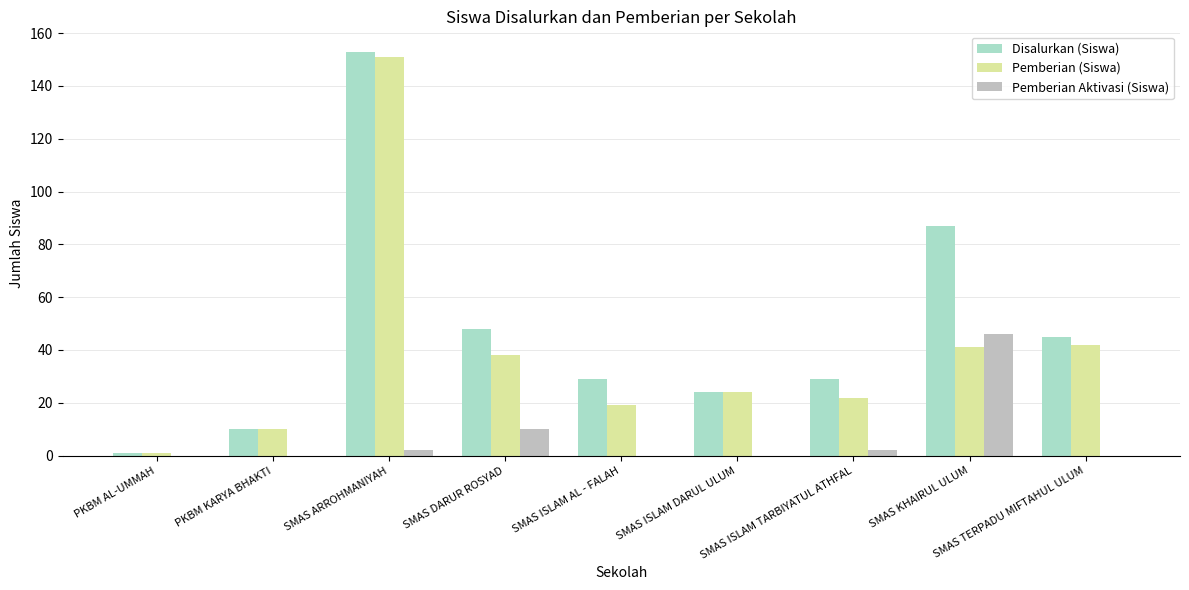

Reading left to right, extract all data points from this chart.

Disalurkan (Siswa): 1	10	153	48	29	24	29	87	45
Pemberian (Siswa): 1	10	151	38	19	24	22	41	42
Pemberian Aktivasi (Siswa): 0	0	2	10	0	0	2	46	0